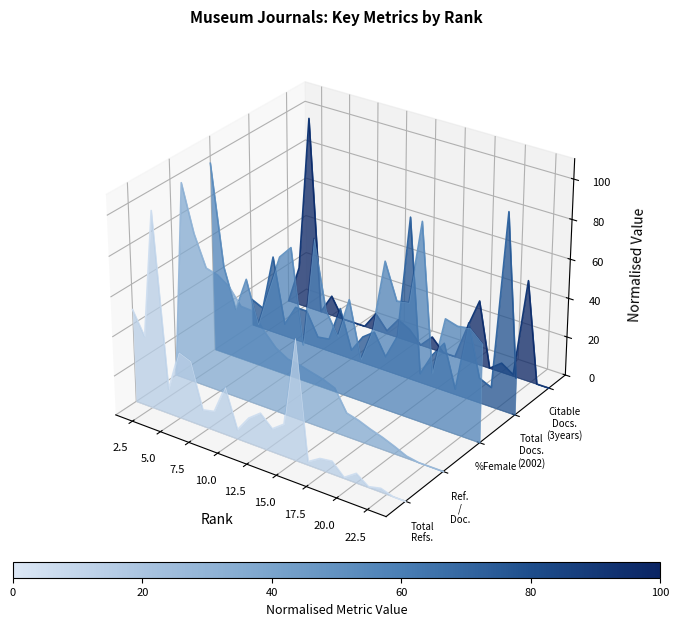

How many times do Total Docs. (2002) and Ref. / Doc. cross each other?

4